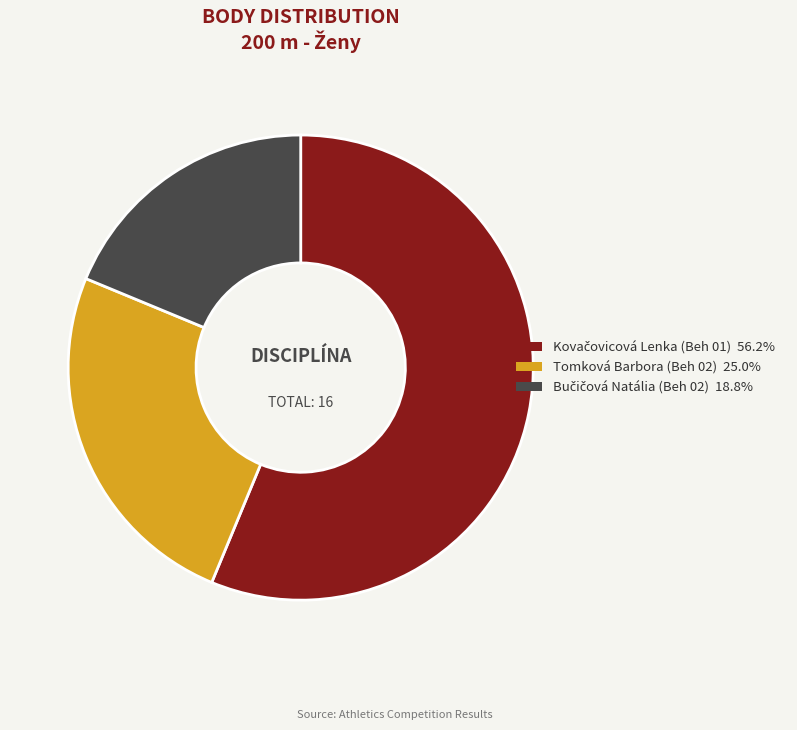

Is there a majority slice in this chart?

Yes